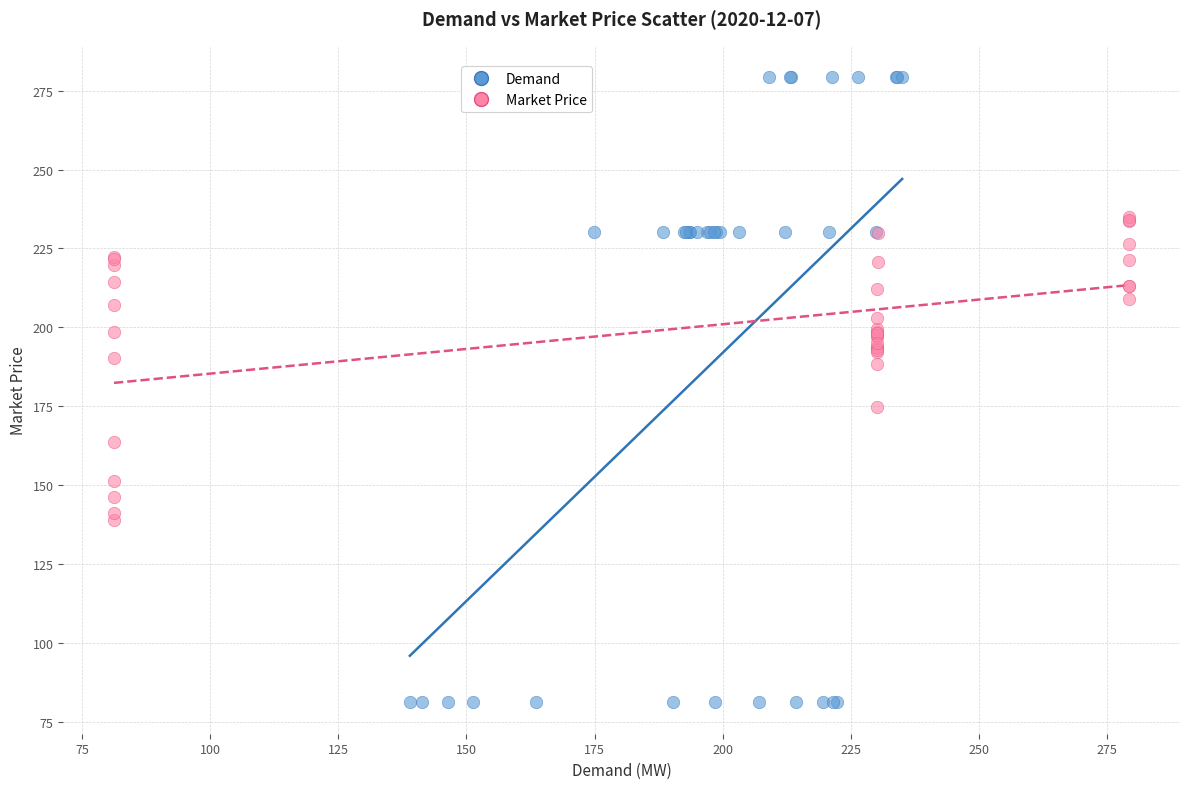

Which series contains the lowest Y value?

Demand